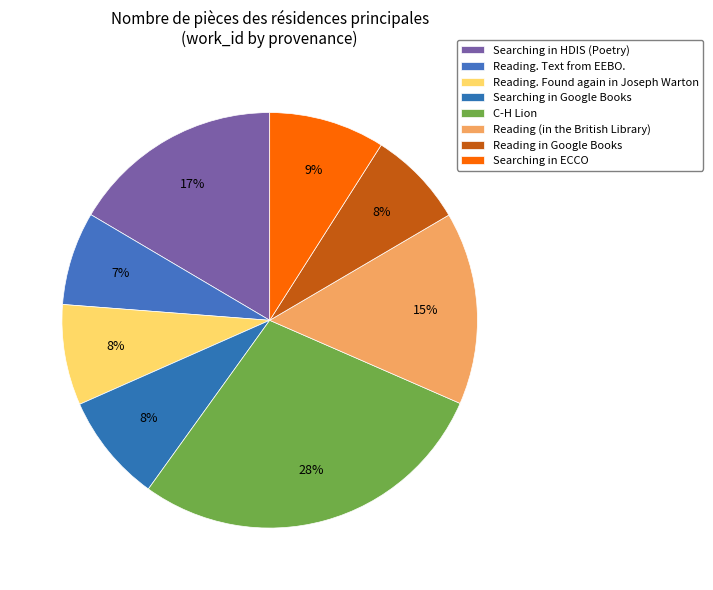

To the nearest percent, what is the average slice percentage?

12%